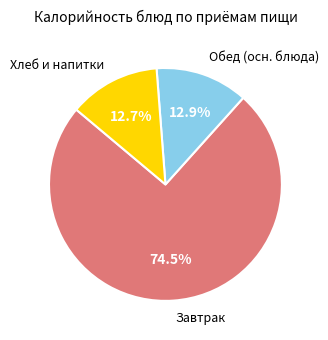

Does any single category account for the majority?

Yes